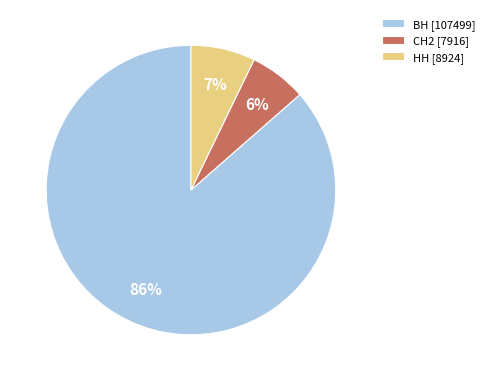

What is the ratio of the value at СН2 [7916] to the value at НН [8924]?

0.9